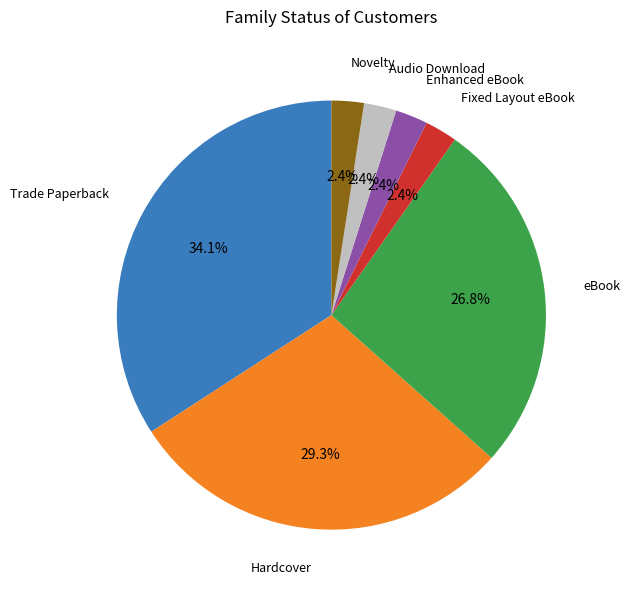

Is there any slice that represents more than half of the pie?

No